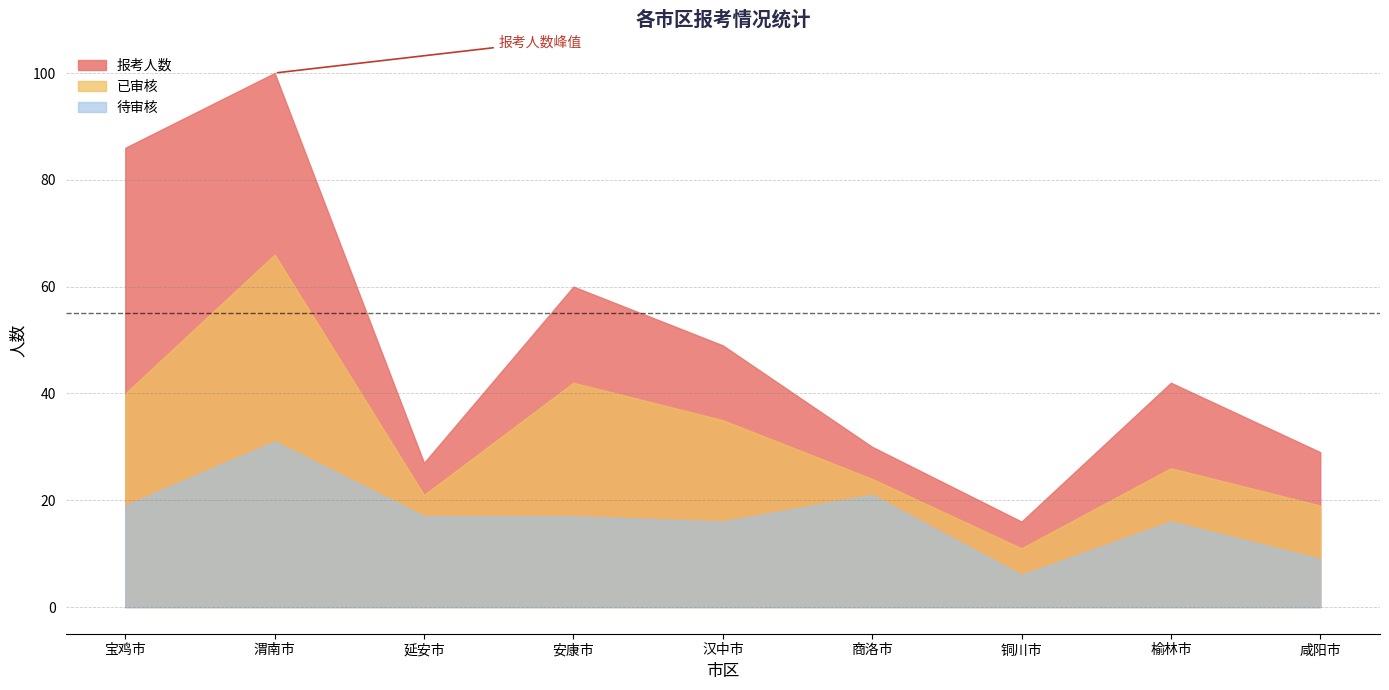

Which series changed the most between 宝鸡市 and 铜川市?

报考人数